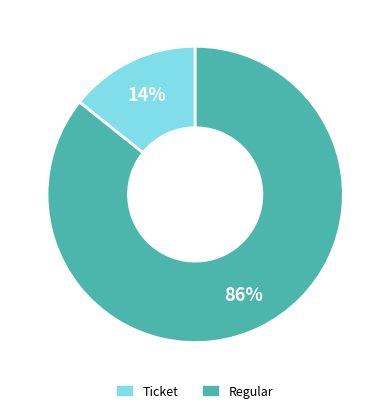

Is it true that Regular is 99% of the pie?

False